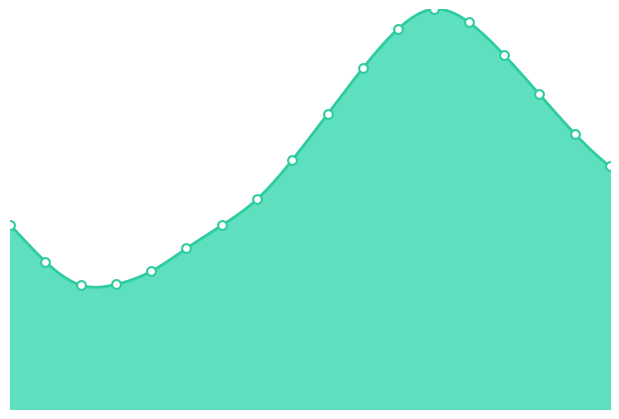

Which has a higher value, 16:00 or 00:00?

16:00